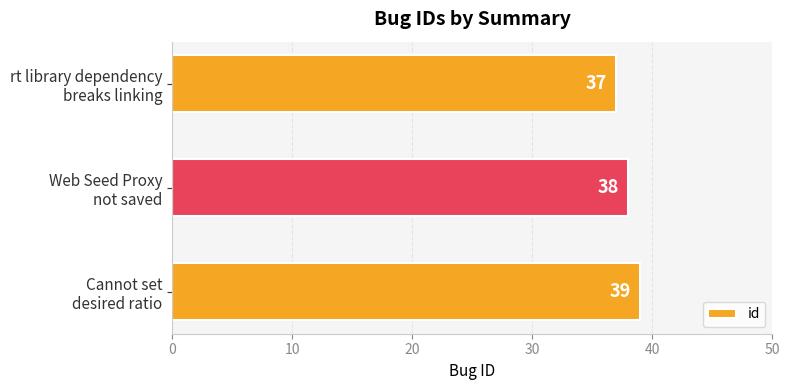

What is the smallest value displayed?

37